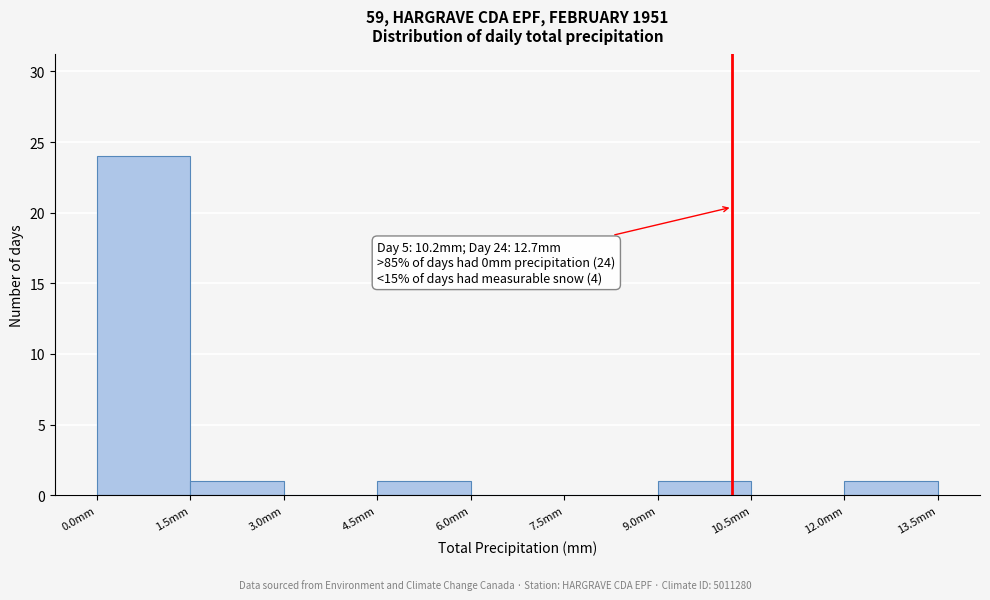

Over which range of the x-axis is the bar tallest?

0.0 to 1.5